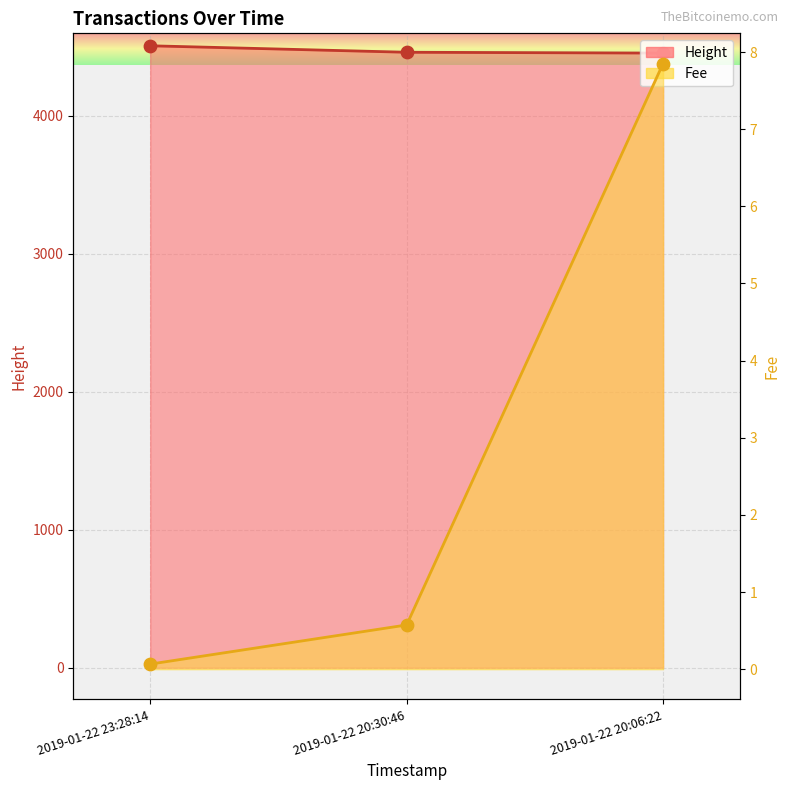

At which category is the sum across all series the highest?

2019-01-22 23:28:14